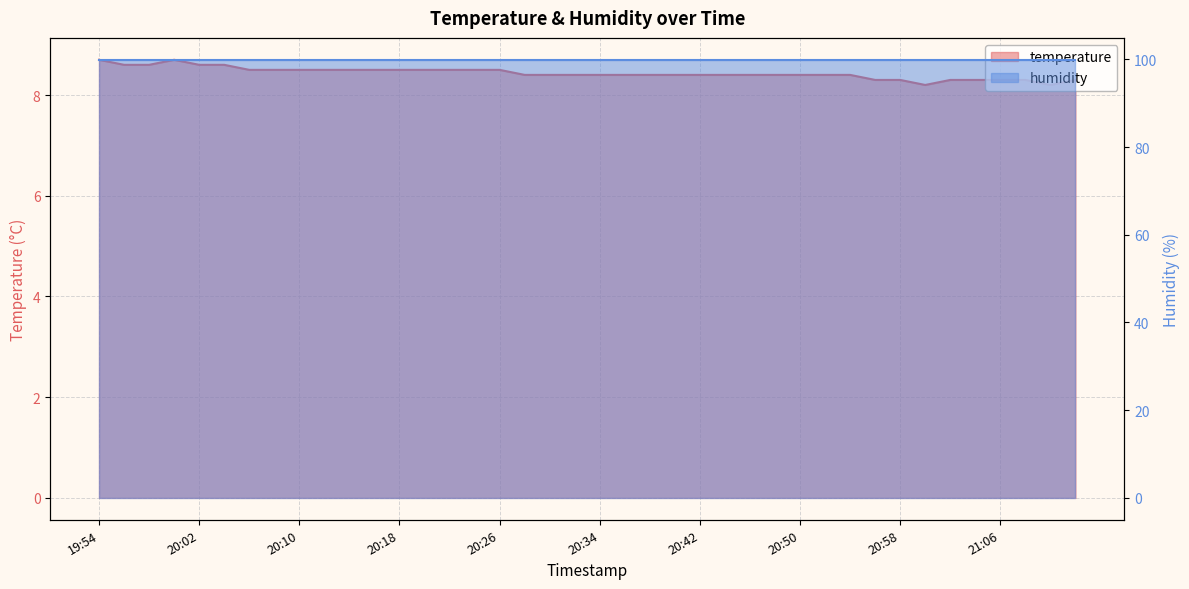

How many points are lower than both their immediate neighbors (excluding endpoints)?

2